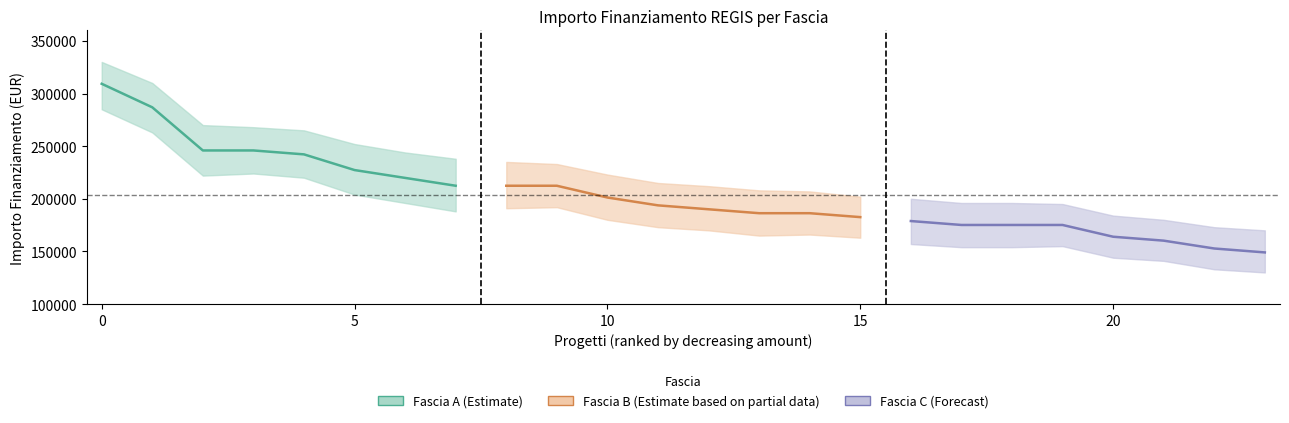

What is the maximum value for Fascia A (Estimate)?

309242.7